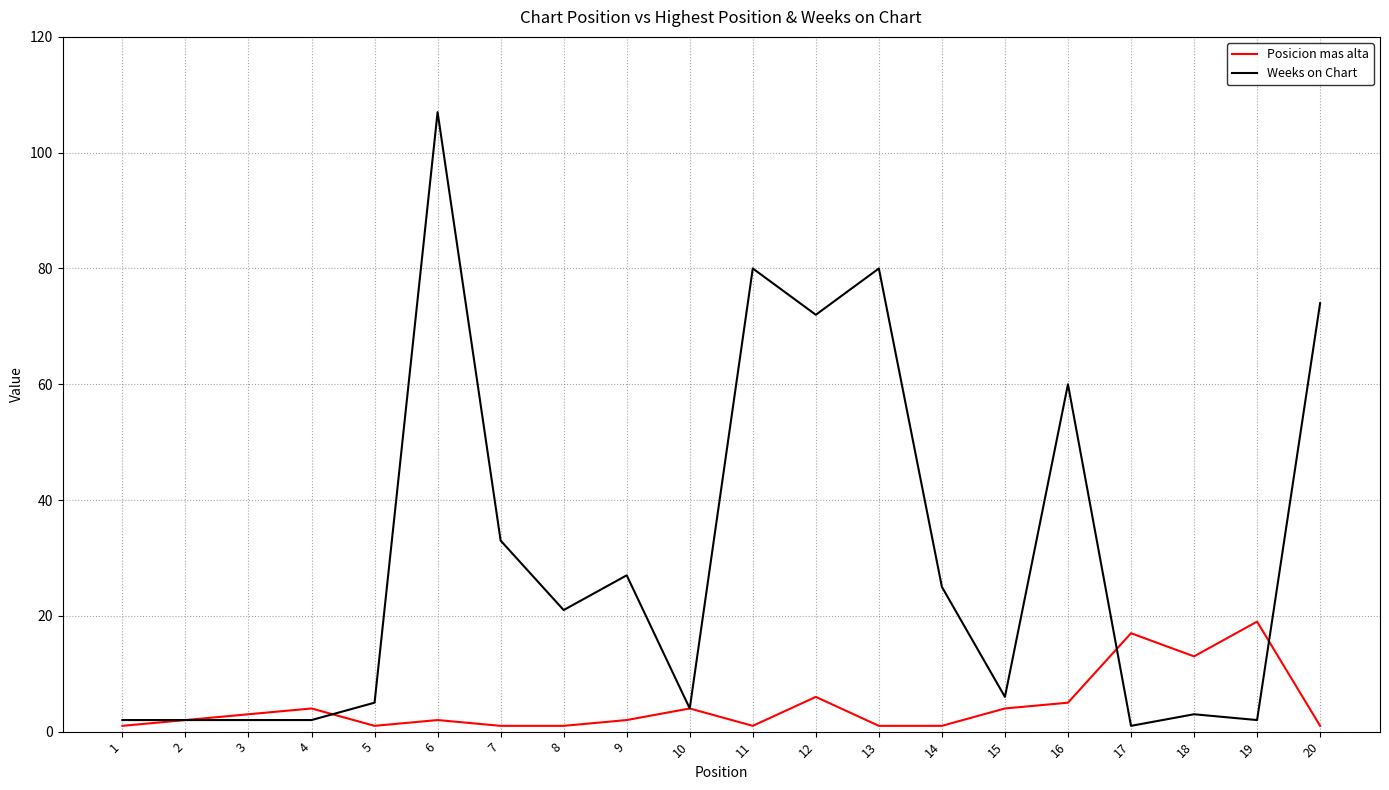

What is the difference between the Weeks on Chart values at 7 and 3?

31